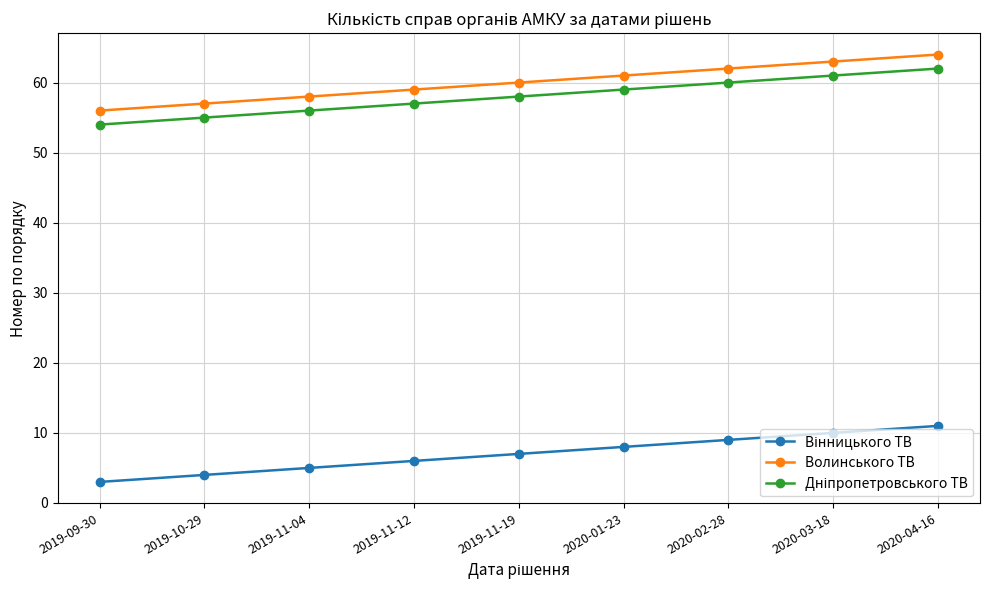

What is the difference between the maximum and minimum values in the Волинського ТВ series?

8